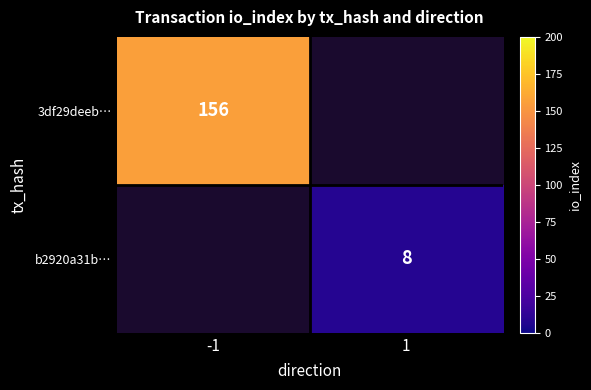

The value of 3df29deeb… at -1 is 156. True or false?

True